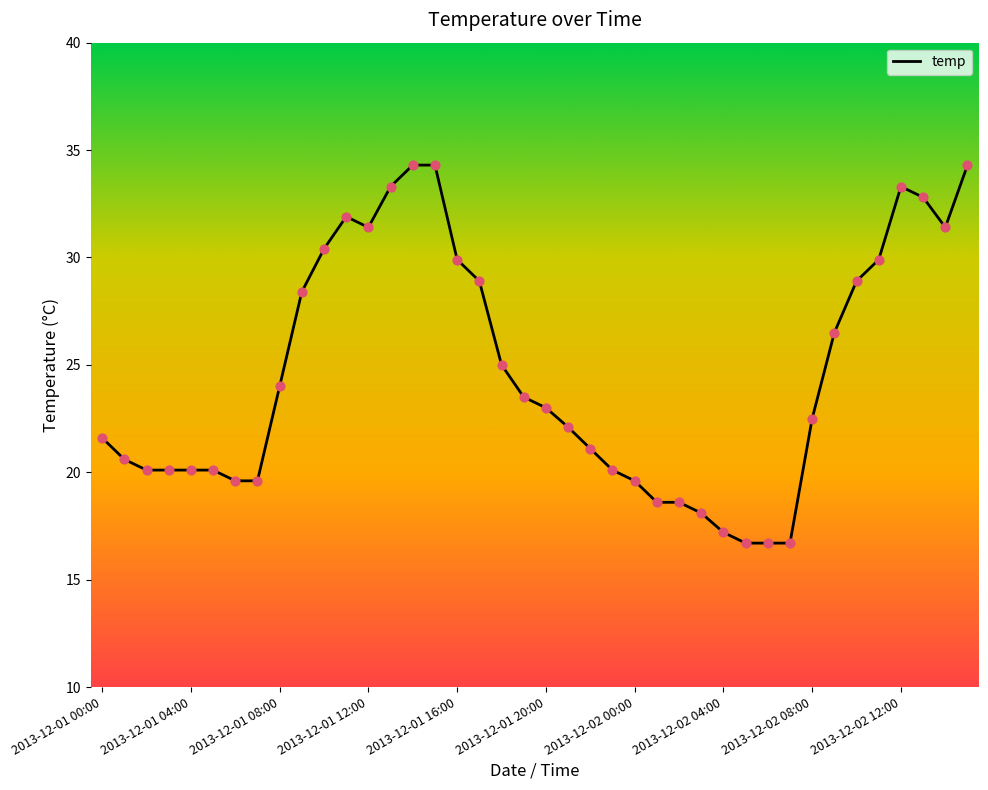

What is the minimum value shown in the chart?

16.7